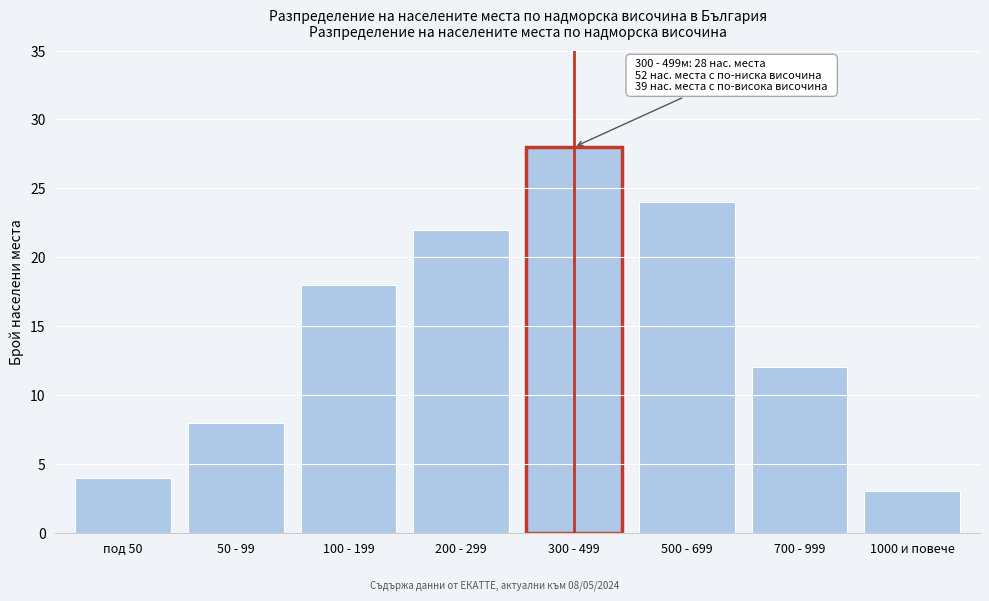

Reading left to right, what are all the values shown in this chart?

под 50=4	50 - 99=8	100 - 199=18	200 - 299=22	300 - 499=28	500 - 699=24	700 - 999=12	1000 и повече=3